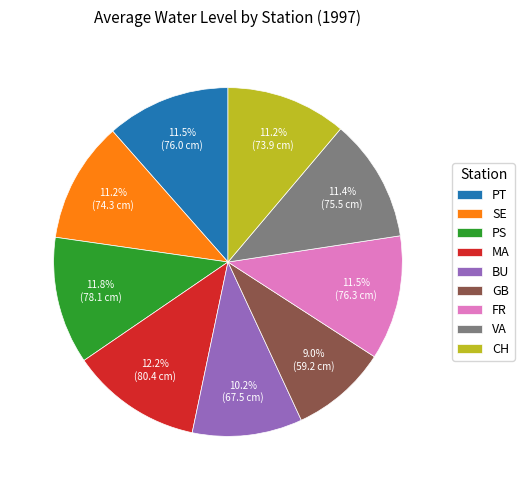

Which has a higher value, GB or PS?

PS